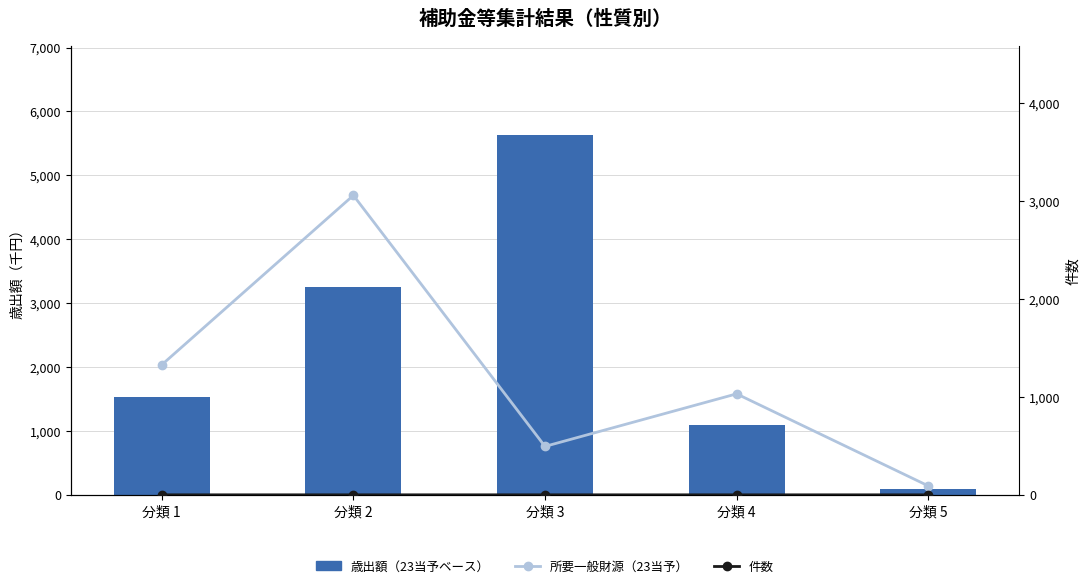

Reading left to right, what are all the values shown in this chart?

歳出額（23当予ベース）: 分類 1=1536665	分類 2=3256914	分類 3=5623669	分類 4=1093897	分類 5=91883
所要一般財源（23当予）: 分類 1=1328798	分類 2=3059903	分類 3=494898	分類 4=1031844	分類 5=91883
件数（×10千円換算）: 分類 1=190	分類 2=200	分類 3=230	分類 4=120	分類 5=80